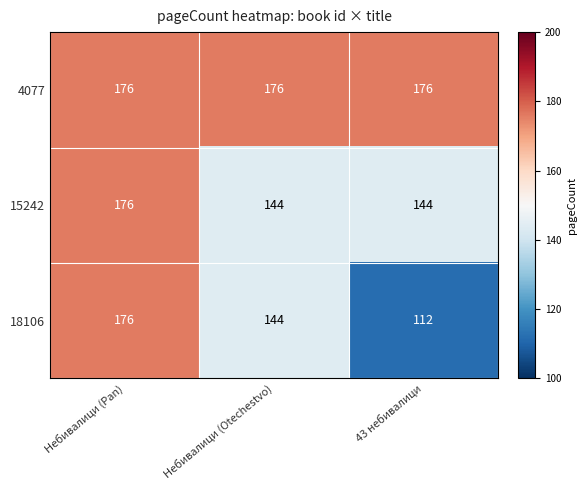

Which series has the widest spread of values?

18106